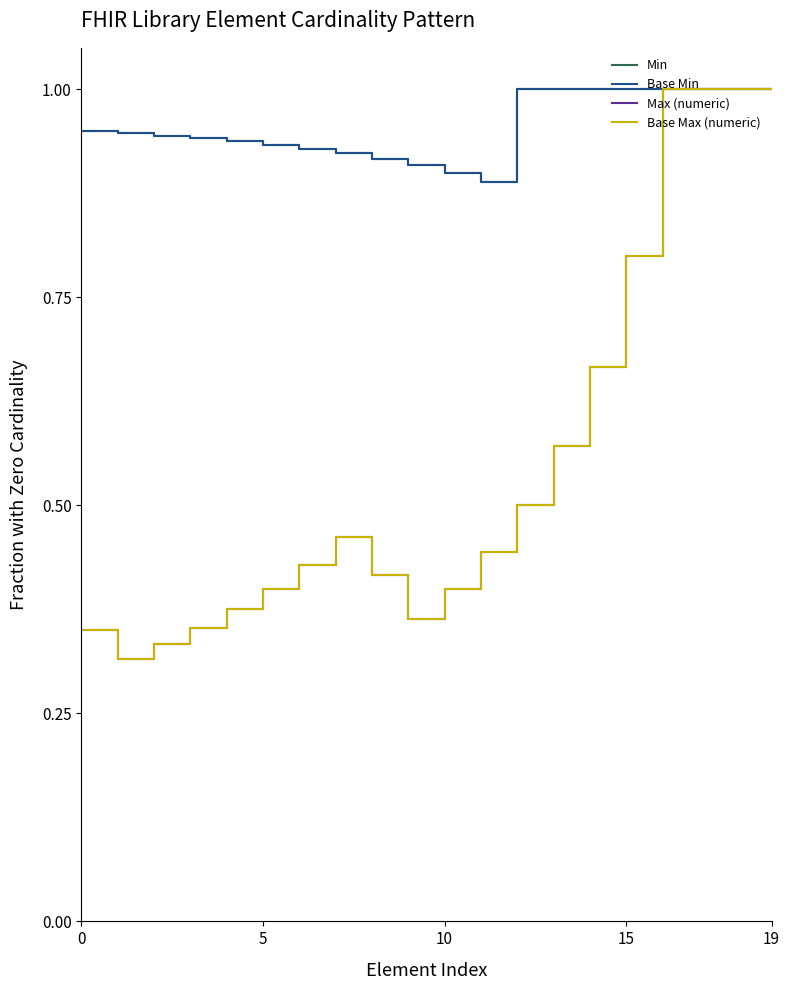

Is this an area chart (filled region under the line)?

No